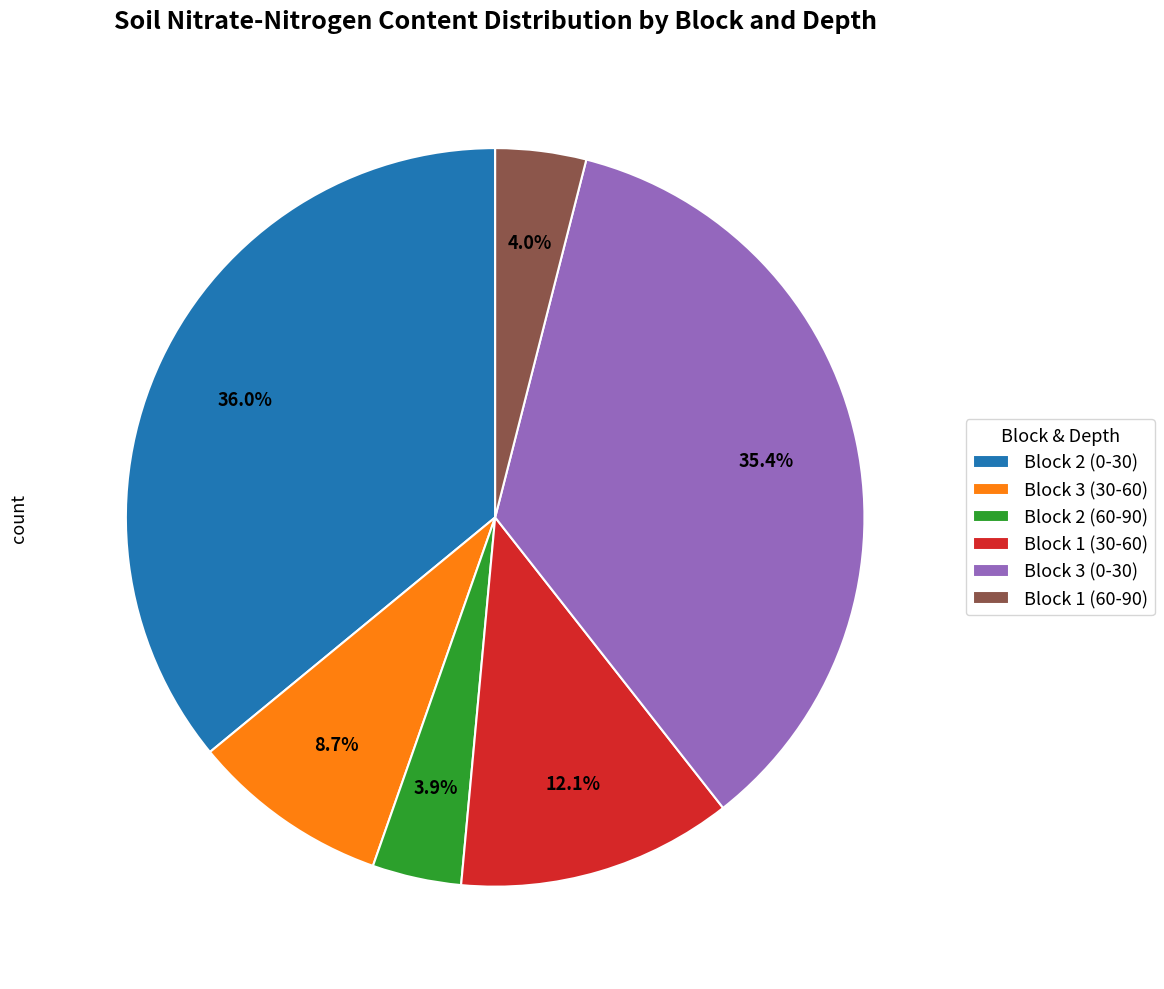

True or false: Block 1 (60-90) accounts for 4% of the total.

True